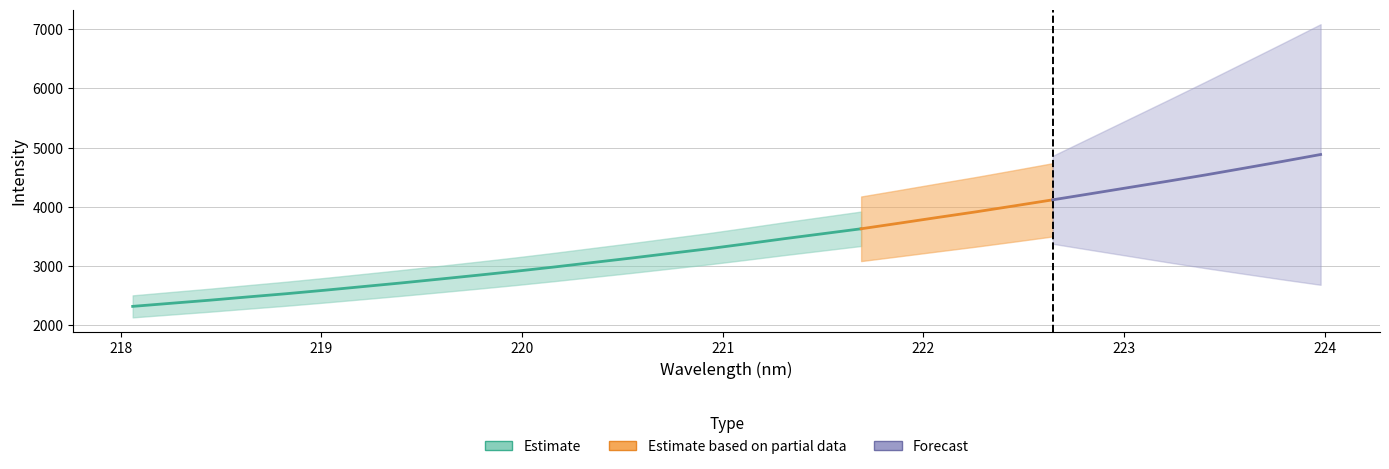

Reading left to right, transcribe all the data shown in this chart.

x: 218.1	218.3	218.4	218.6	218.8	219.0	219.2	219.4	219.6	219.8	220.0	220.2	220.4	220.5	220.7	220.9	221.1	221.3	221.5	221.7	221.9	222.1	222.3	222.5	222.6	222.8	223.0	223.2	223.4	223.6	223.8	224.0
y: 2321.7	2373.9	2425.4	2480.9	2535.0	2593.7	2655.1	2716.7	2781.6	2847.3	2914.9	2986.5	3061.6	3136.3	3214.5	3292.1	3376.8	3463.6	3547.1	3630.4	3725.3	3821.6	3916.4	4016.6	4118.6	4222.5	4327.3	4431.6	4539.2	4652.0	4765.9	4883.1